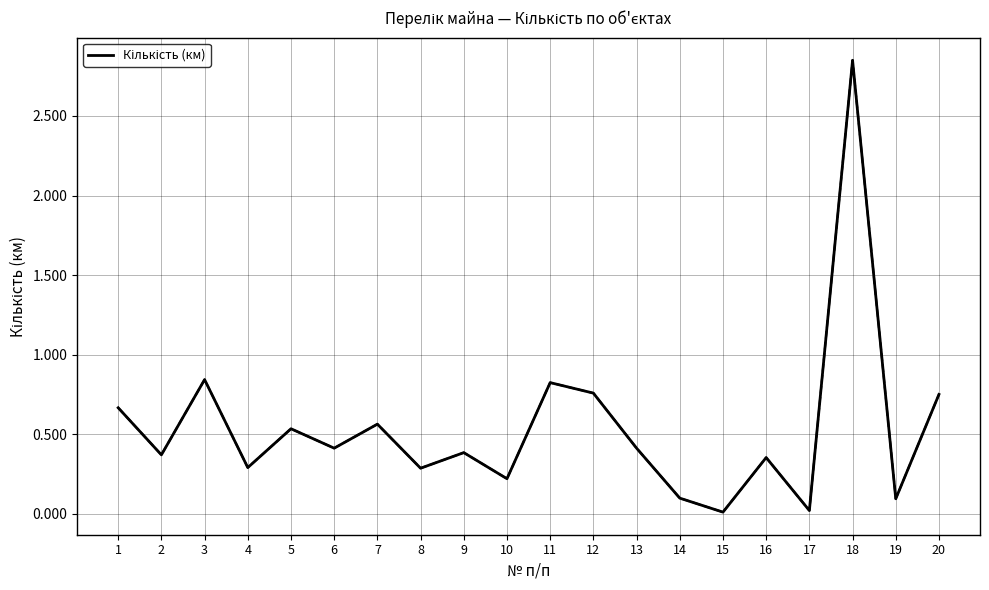

Between 8 and 10, which is larger?

8